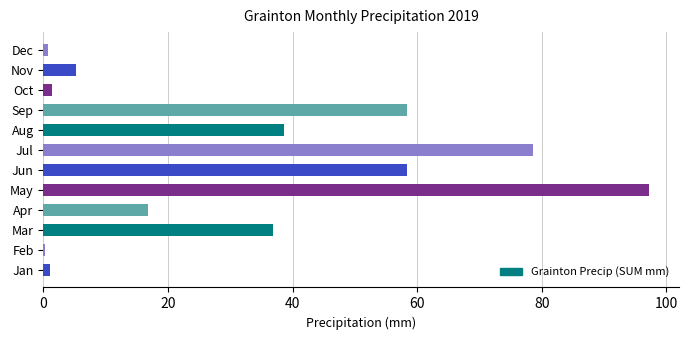

What is the greatest value displayed?

97.2